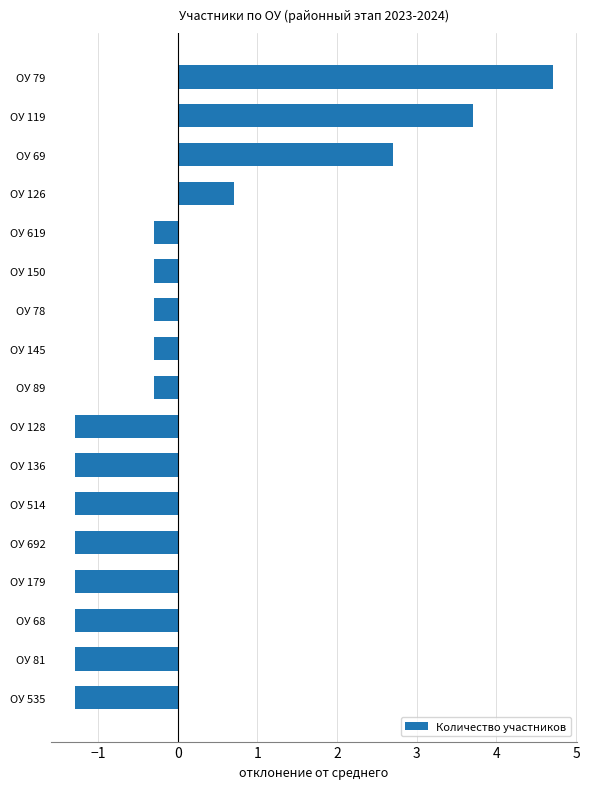

What is the change in value from ОУ 126 to ОУ 79?

+4.0